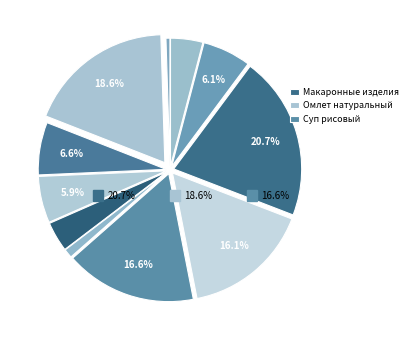

To the nearest percent, what percentage of the pie is Кофейный напиток?

7%